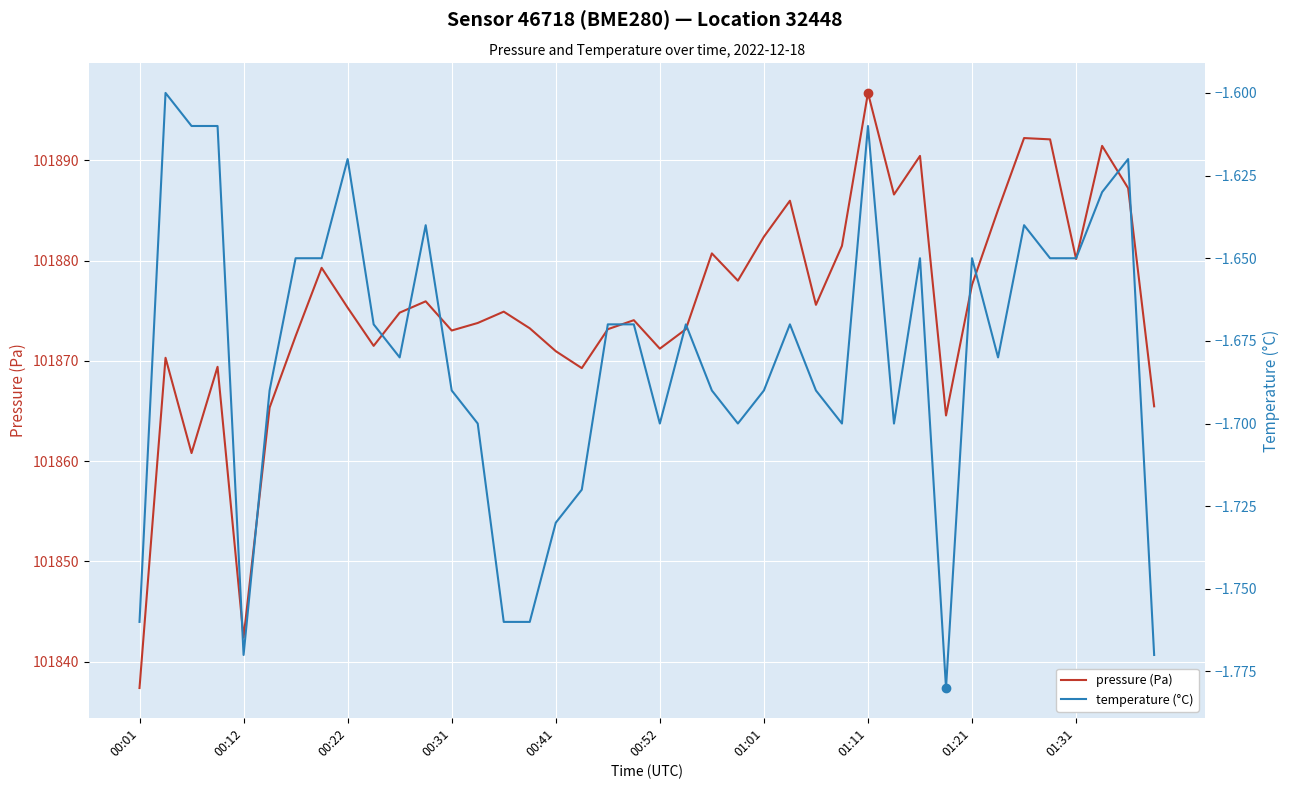

True or false: pressure (Pa) and temperature (°C) intersect in this chart.

False